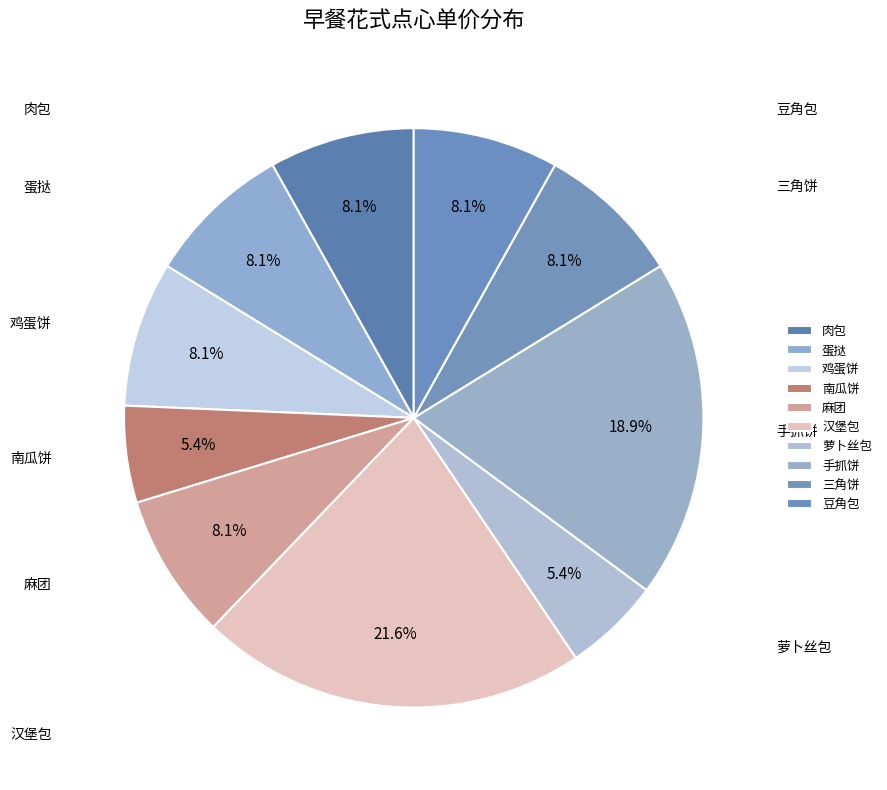

To the nearest percent, what is the difference between the 南瓜饼 and 蛋挞 slice percentages?

3%